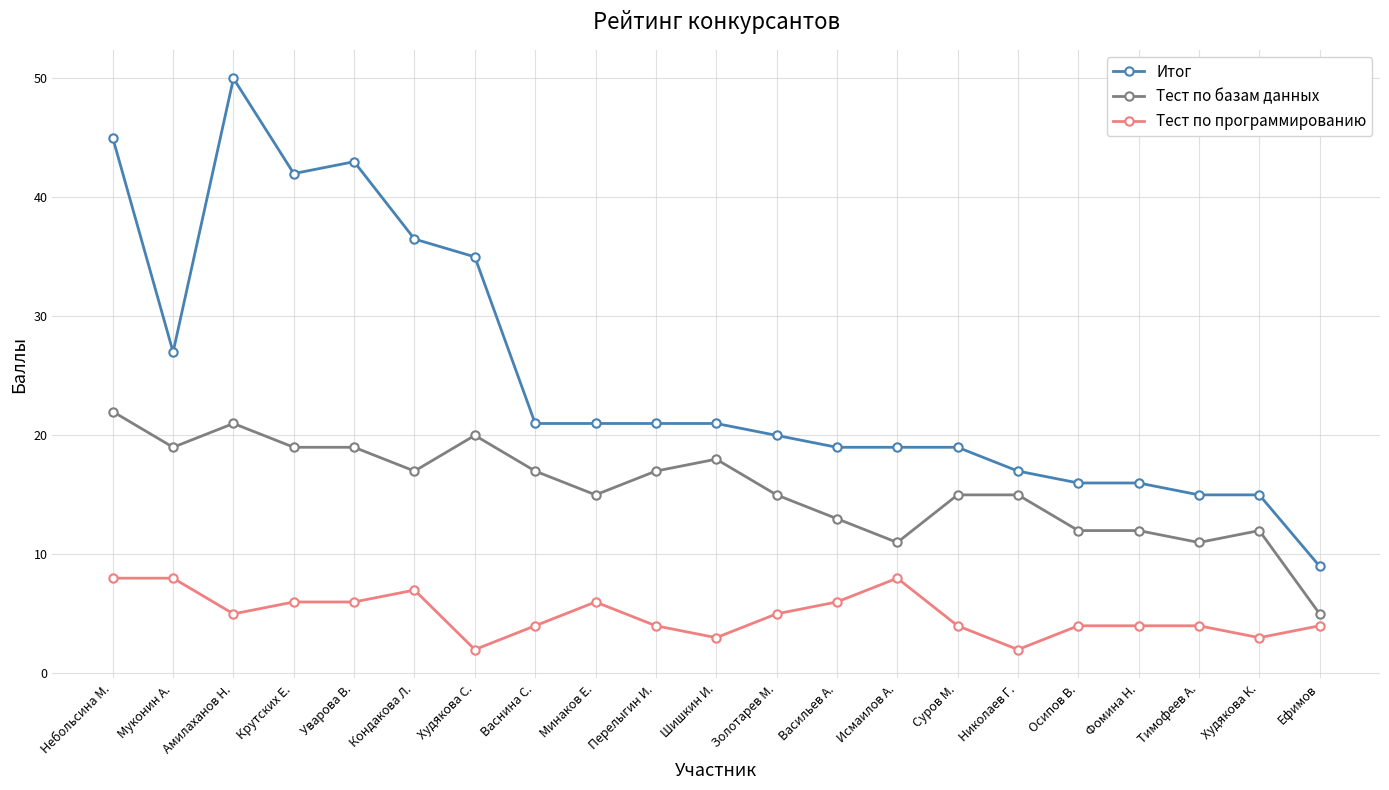

What is the sum of the Итог values at Васнина С. and Осипов В.?

37.0